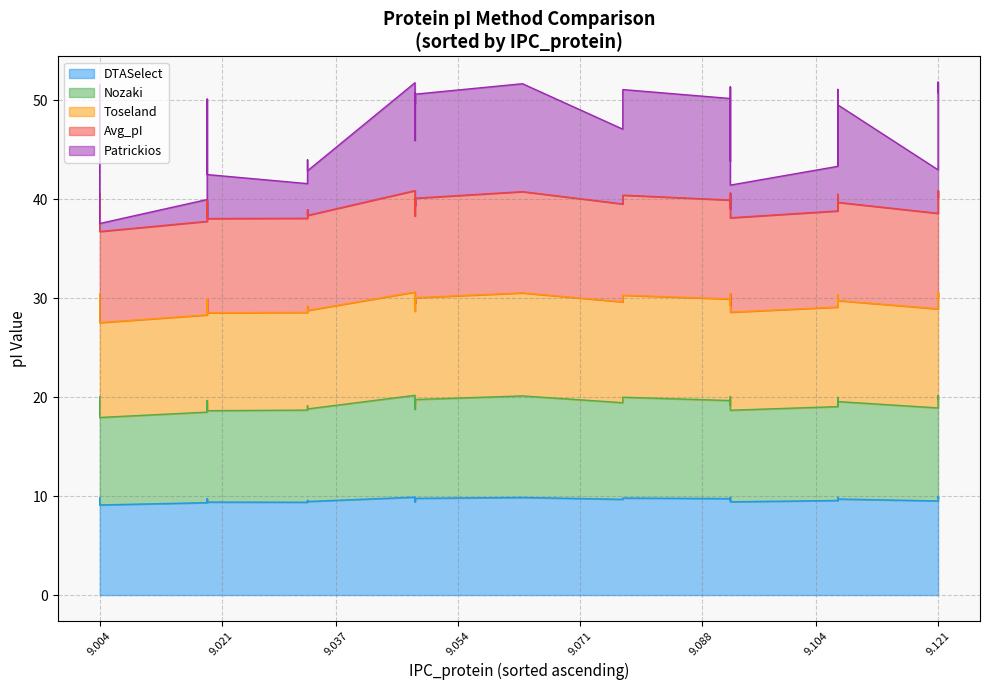

True or false: Patrickios and Toseland intersect in this chart.

False